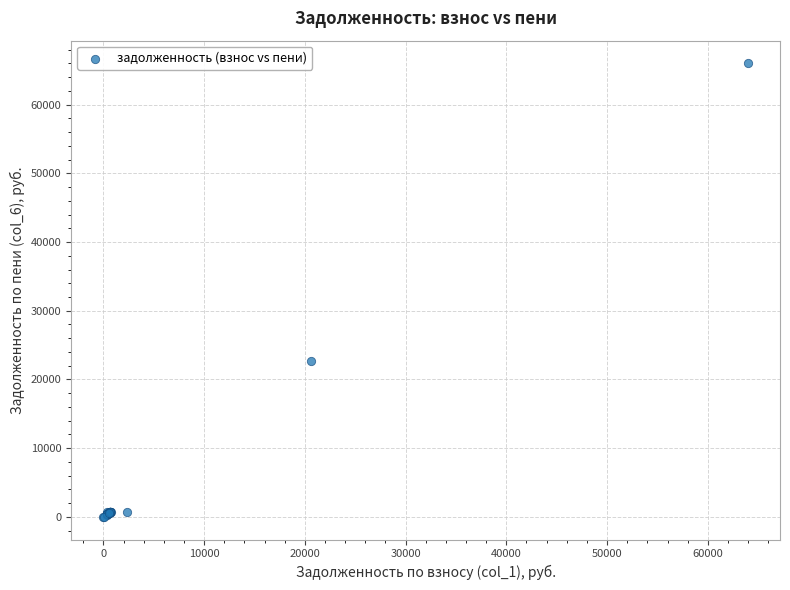

What Y value in the scatter plot is closest to 33003?

22646.8